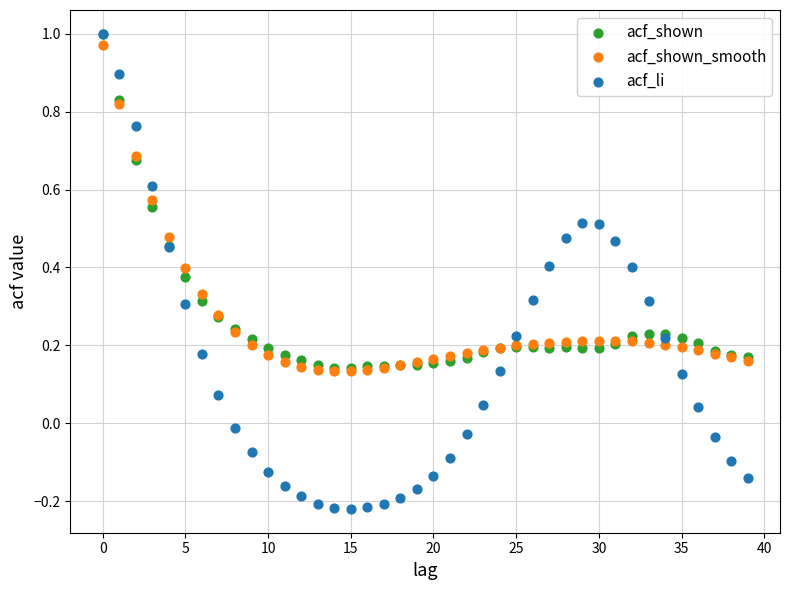

What are all the series names shown in the legend?

acf_shown, acf_shown_smooth, acf_li